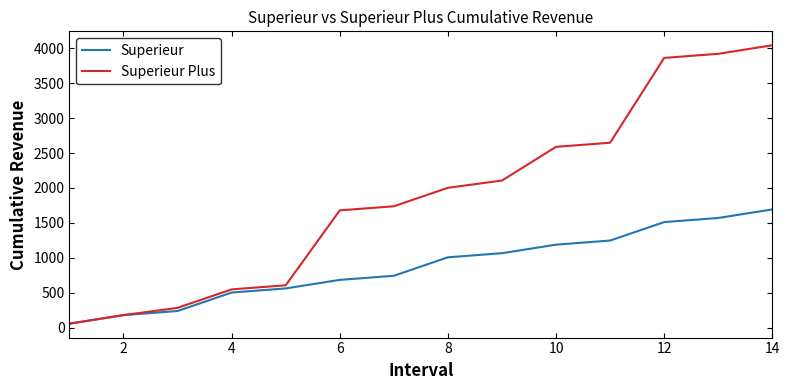

What are all the series names shown in the legend?

Superieur, Superieur Plus